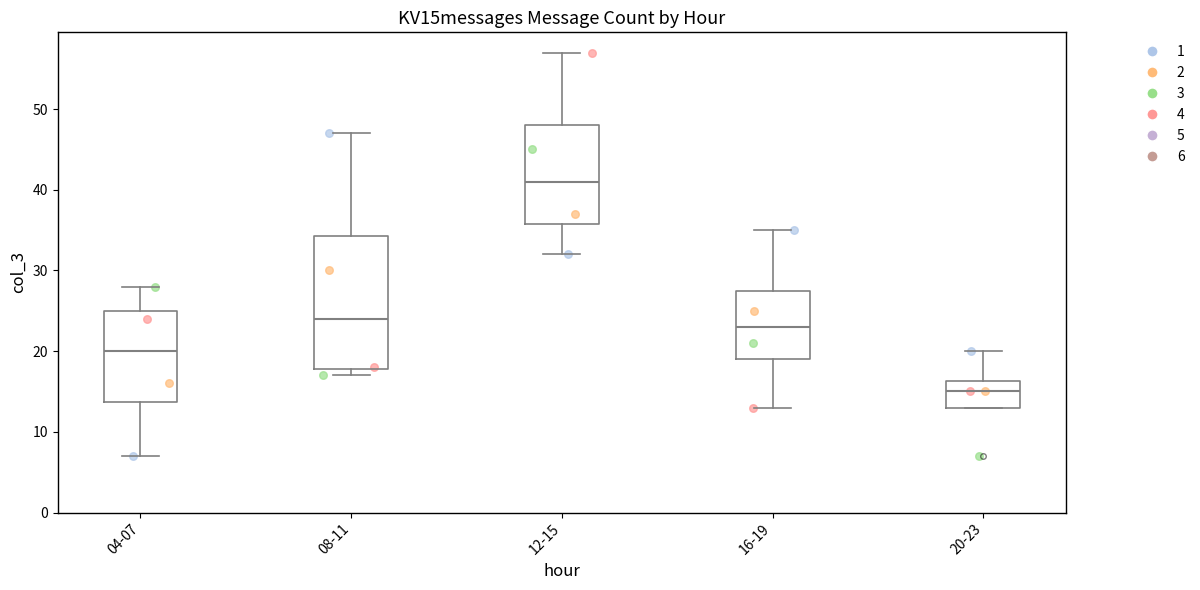

Reading left to right, transcribe this box plot: for each box, give where its median line is, the range the box spans, and where its two whiskers end, as read against the y-axis. The values are not printed on the chart, so give them approximately, as read against the axis.

04-07: median 20, box 14 to 25, whiskers 7 to 28
08-11: median 24, box 18 to 34, whiskers 17 to 47
12-15: median 41, box 36 to 48, whiskers 32 to 57
16-19: median 23, box 19 to 28, whiskers 13 to 35
20-23: median 15, box 13 to 16, whiskers 13 to 20